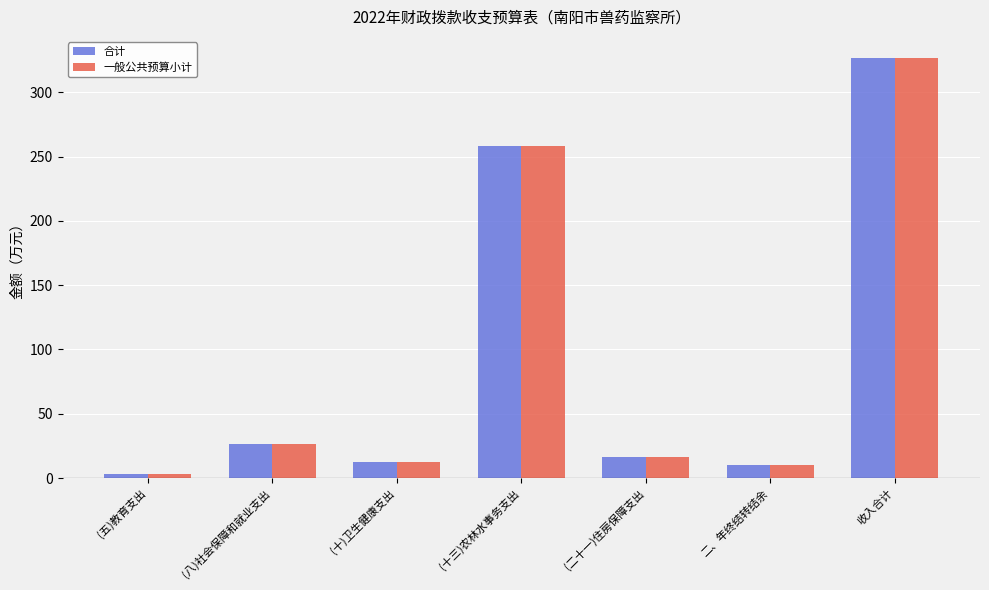

Does the chart contain stacked bars?

No